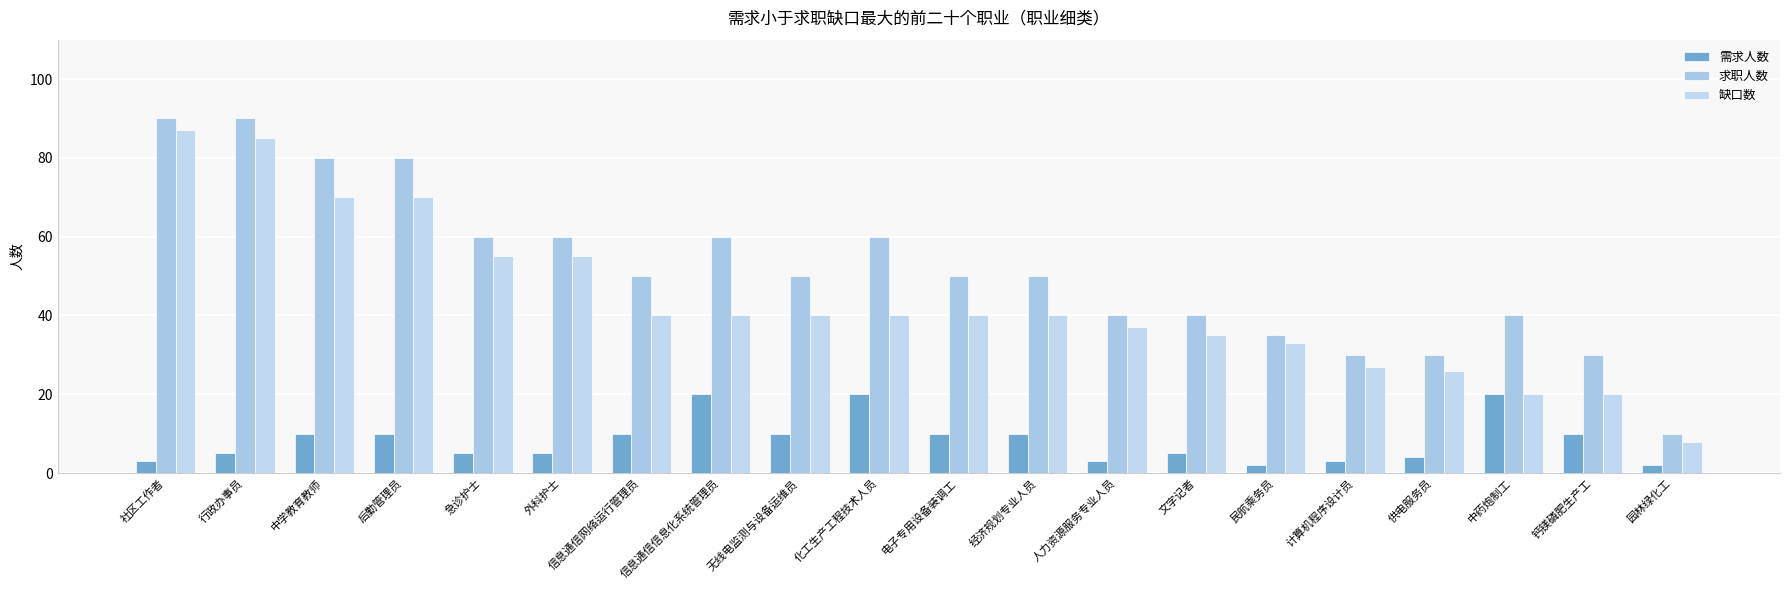

Does the chart contain stacked bars?

No